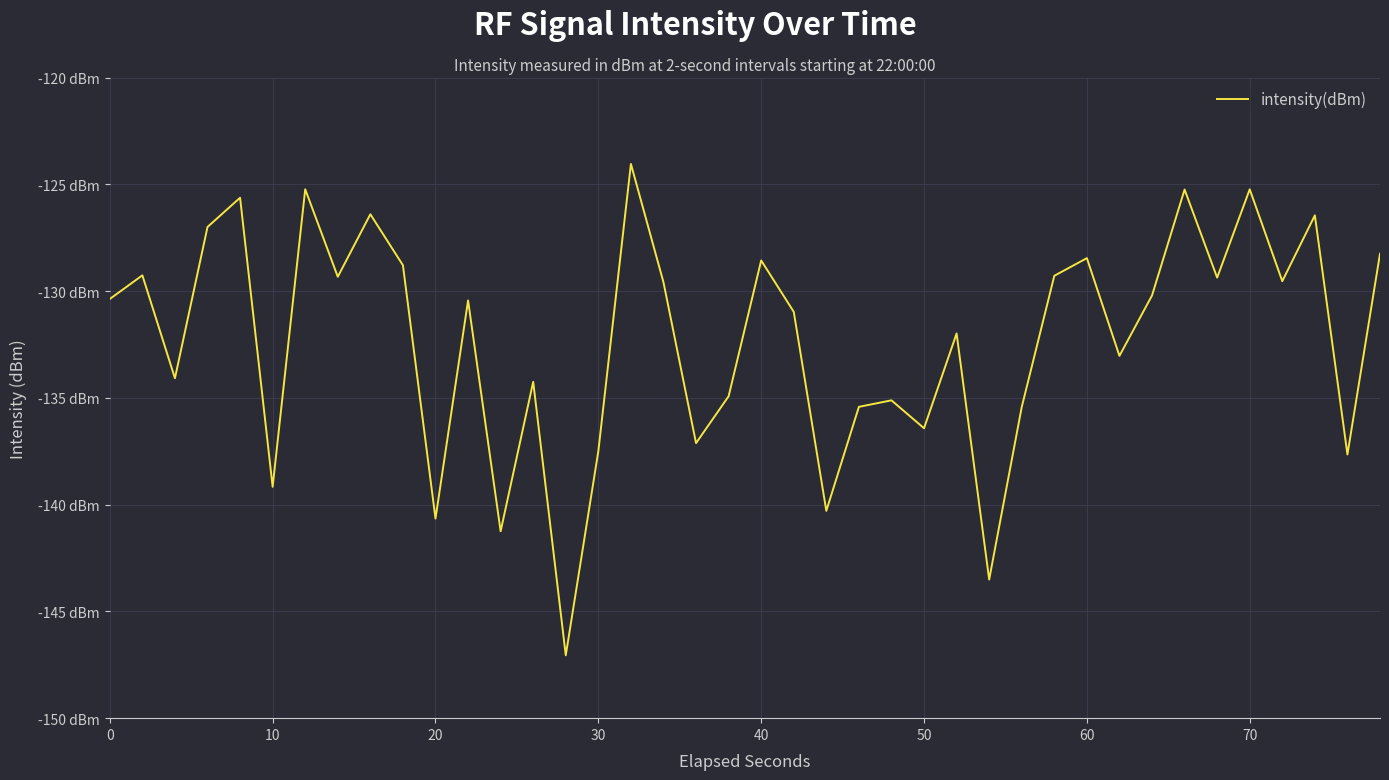

Reading left to right, extract all data points from this chart.

-130.4	-129.3	-134.1	-127.0	-125.6	-139.2	-125.2	-129.3	-126.4	-128.8	-140.7	-130.4	-141.2	-134.2	-147.1	-137.5	-124.0	-129.6	-137.1	-134.9	-128.6	-131.0	-140.3	-135.4	-135.1	-136.4	-132.0	-143.5	-135.4	-129.3	-128.5	-133.0	-130.2	-125.2	-129.4	-125.2	-129.5	-126.5	-137.7	-128.3